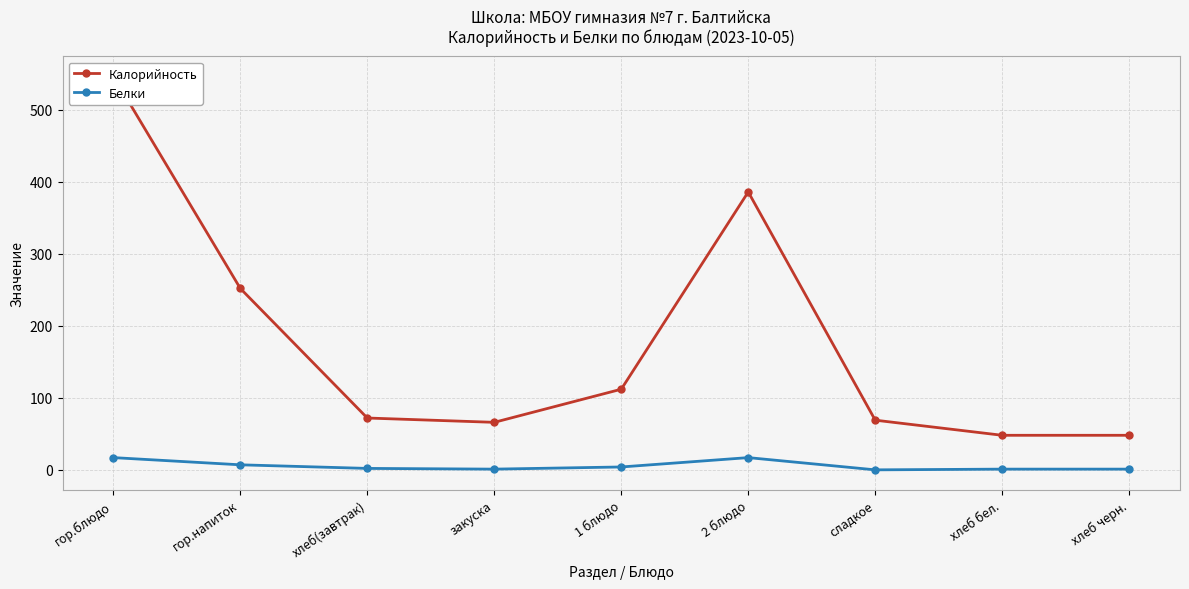

At which label does Белки reach its minimum?

сладкое